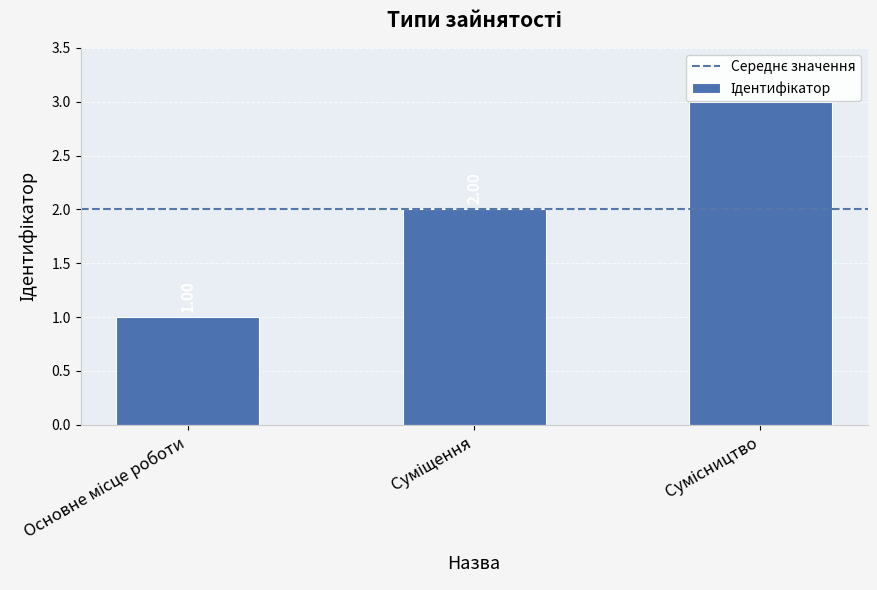

What is the difference between the maximum and second lowest values?

1